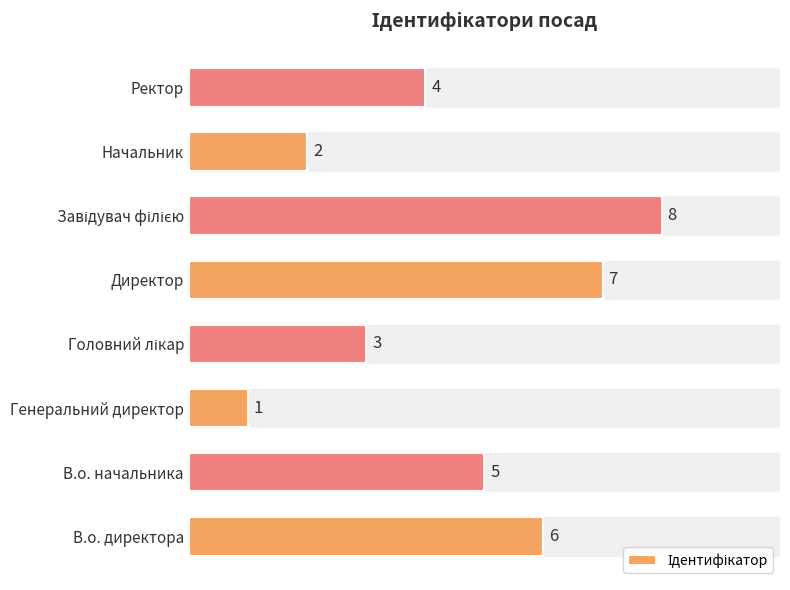

Reading bottom to top, list all the values displayed in this chart.

6	5	1	3	7	8	2	4